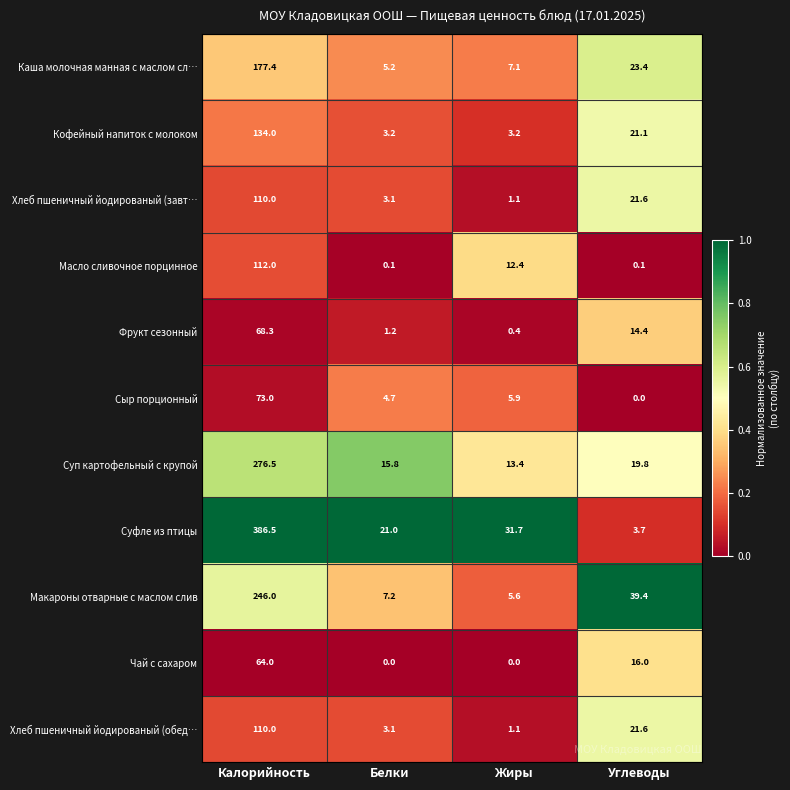

At which category is the sum across all series the highest?

Калорийность